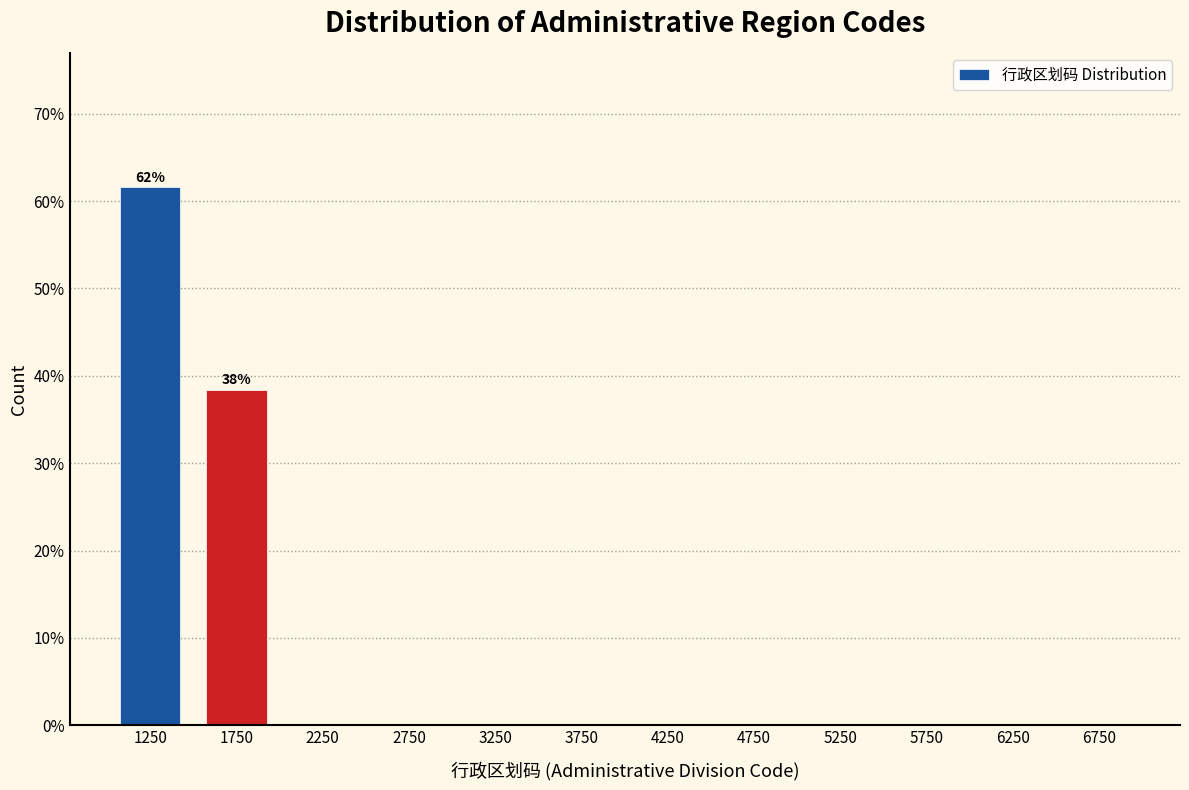

Reading left to right, list all the values displayed in this chart.

1250=61.6	1750=38.4	2250=0.0	2750=0.0	3250=0.0	3750=0.0	4250=0.0	4750=0.0	5250=0.0	5750=0.0	6250=0.0	6750=0.0